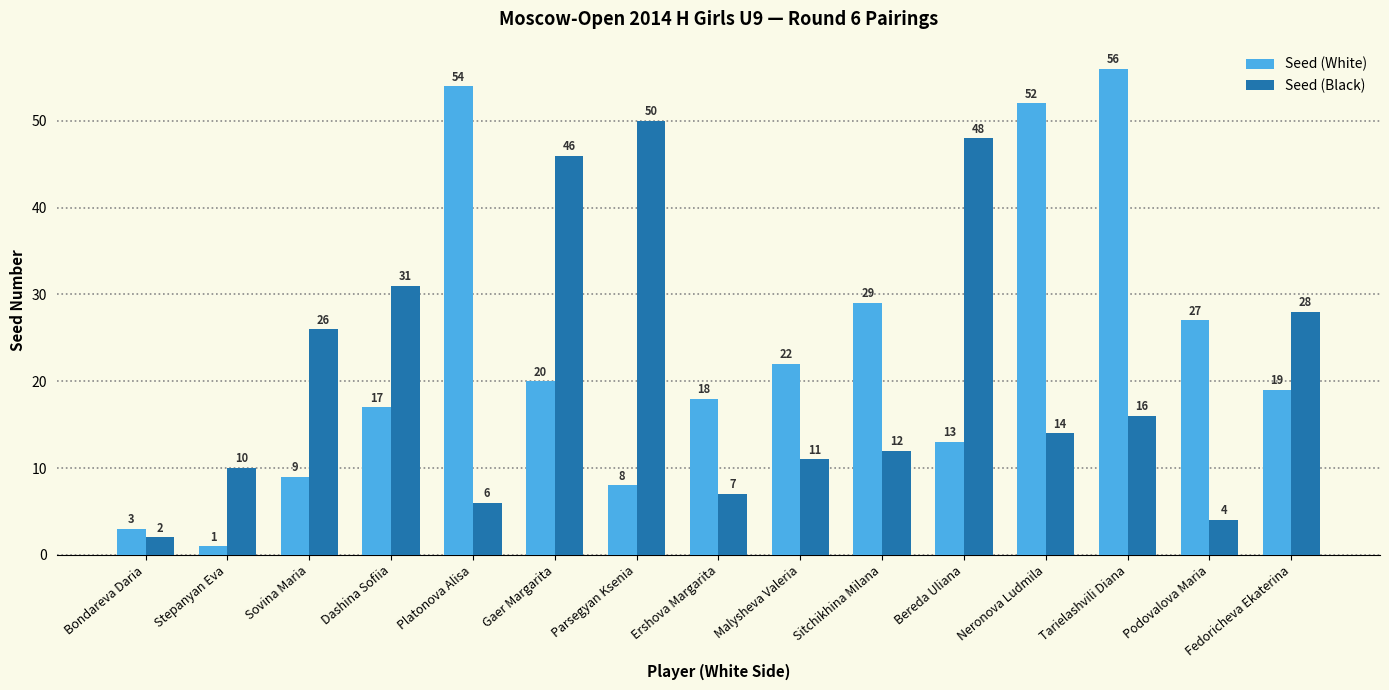

What is the difference between the maximum and minimum values in the Seed (White) series?

55